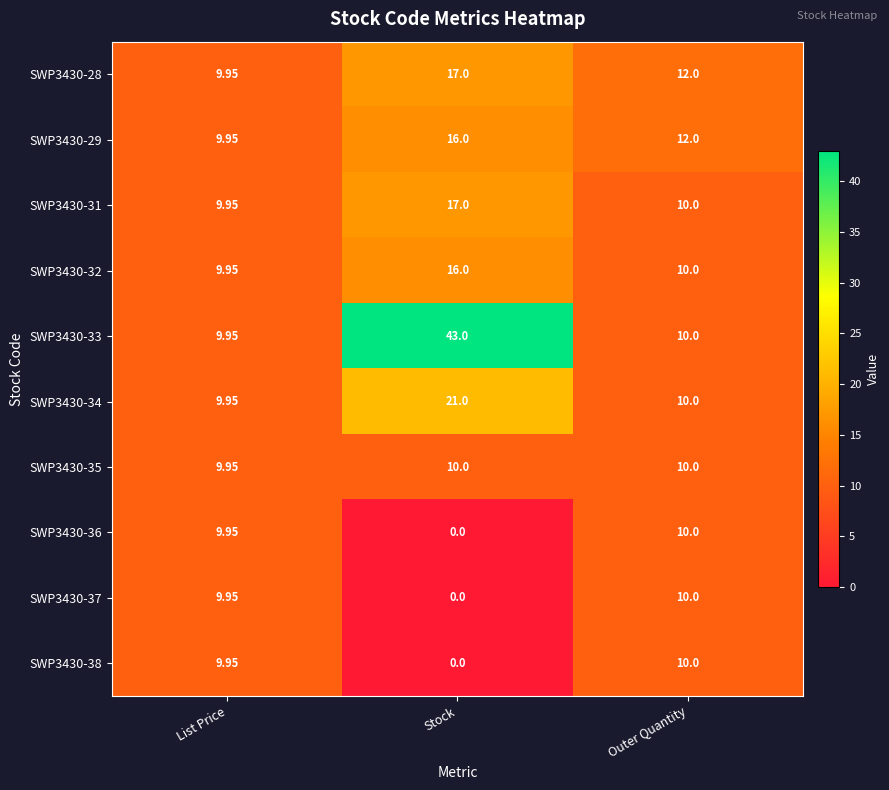

List the labels in order of SWP3430-29 value, smallest first.

List Price, Outer Quantity, Stock